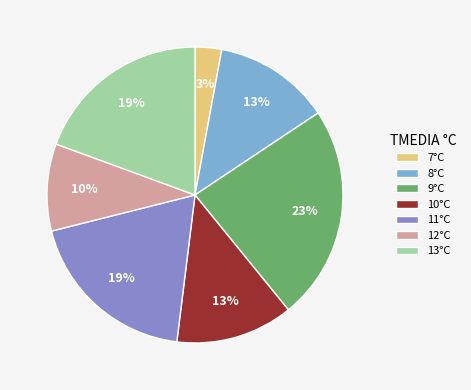

Combined, do 12°C and 10°C account for over 50%?

No